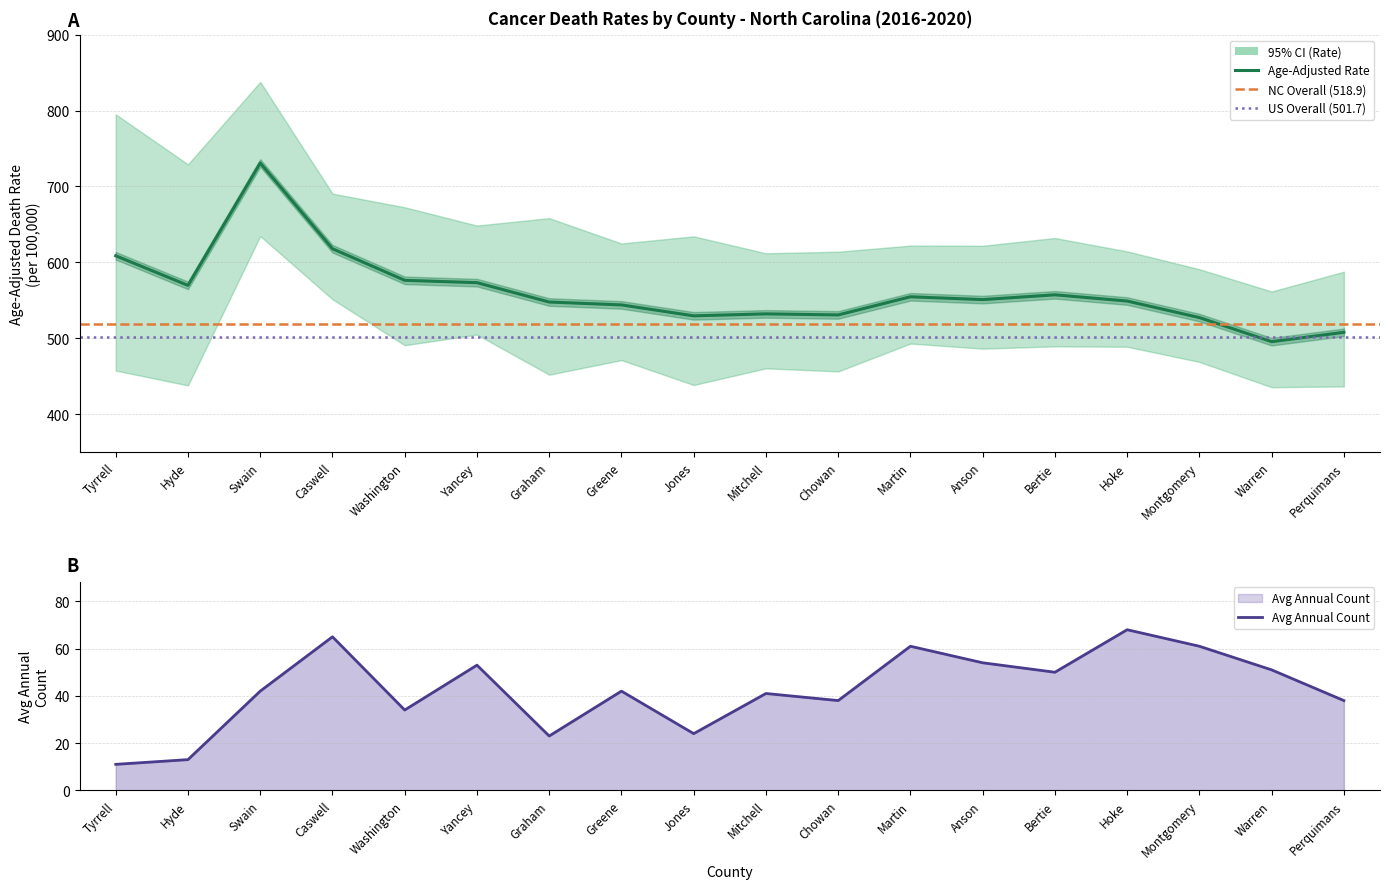

Does the chart have visible grid lines?

Yes